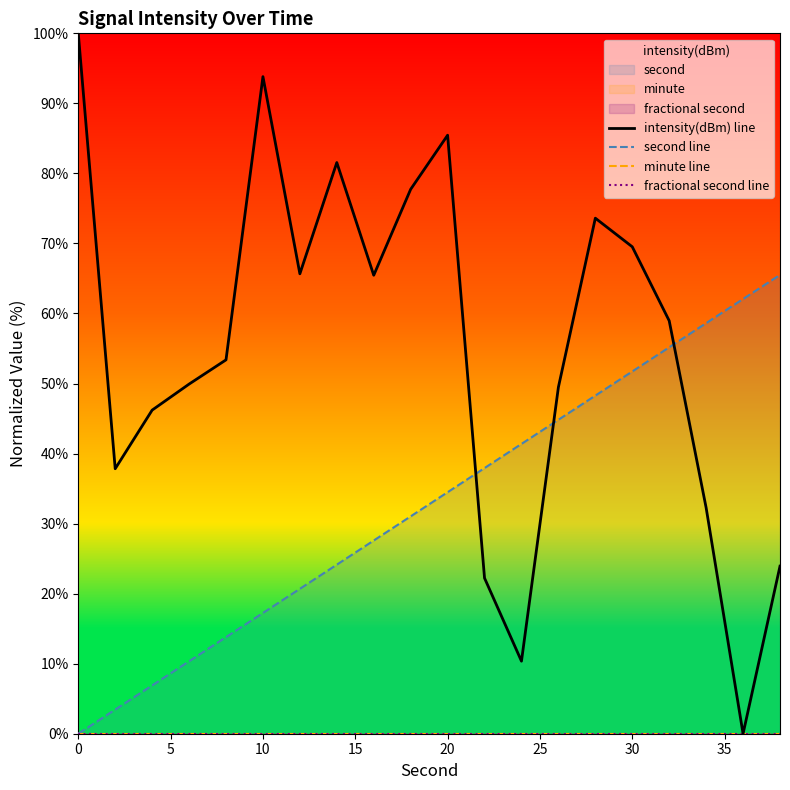

How many lines are shown in the chart?

4